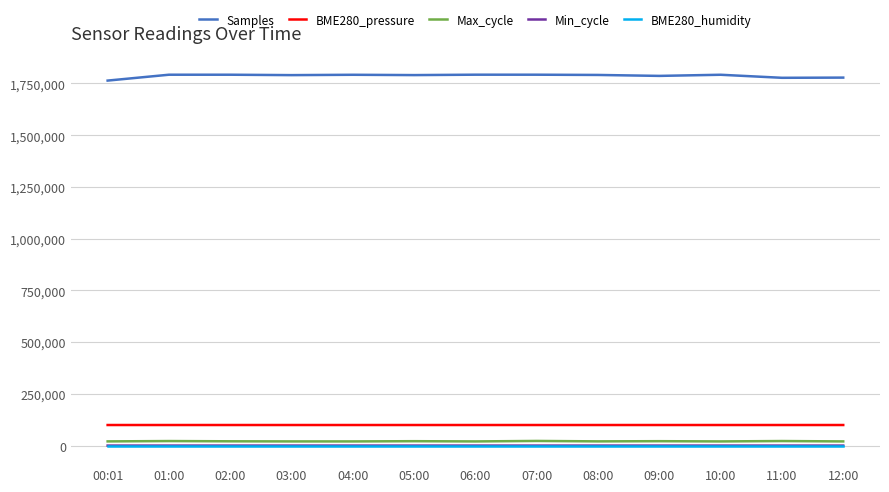

Is it true that BME280_pressure equals 173933.4 at 06:00?

False